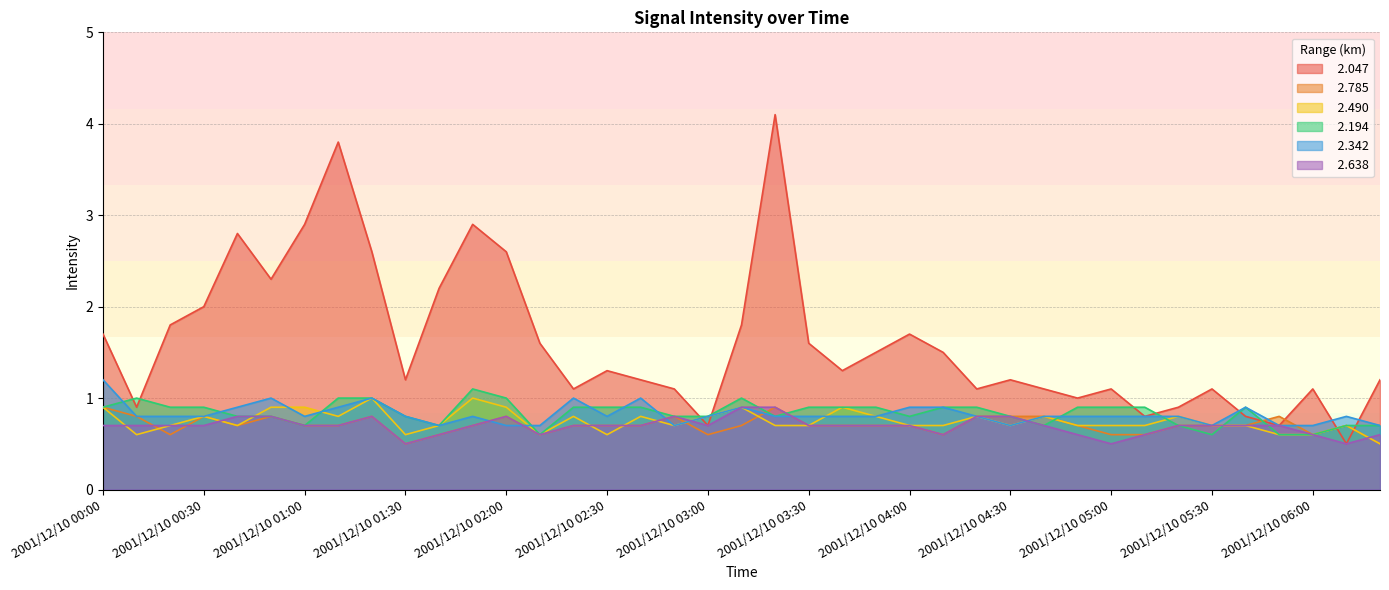

What is the difference between the highest and lowest values at 2001/12/10 05:50?

0.2